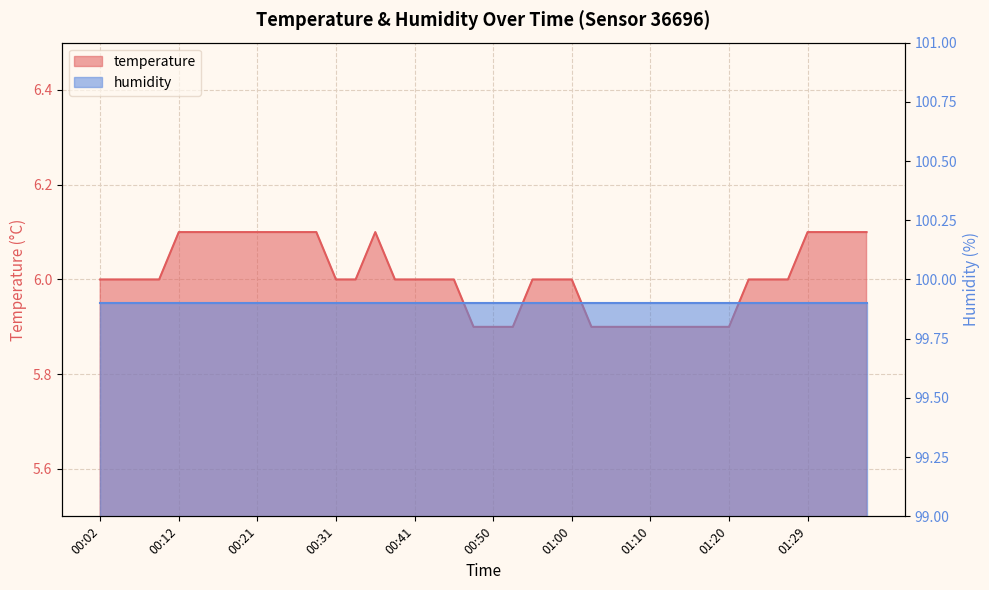

Rank the categories by value from lowest to highest.

00:48, 00:50, 00:53, 01:03, 01:05, 01:08, 01:10, 01:12, 01:15, 01:17, 01:20, 00:02, 00:04, 00:07, 00:09, 00:31, 00:33, 00:38, 00:41, 00:43, 00:46, 00:55, 00:58, 01:00, 01:22, 01:25, 01:27, 00:12, 00:14, 00:16, 00:19, 00:21, 00:24, 00:26, 00:29, 00:36, 01:29, 01:32, 01:34, 01:37